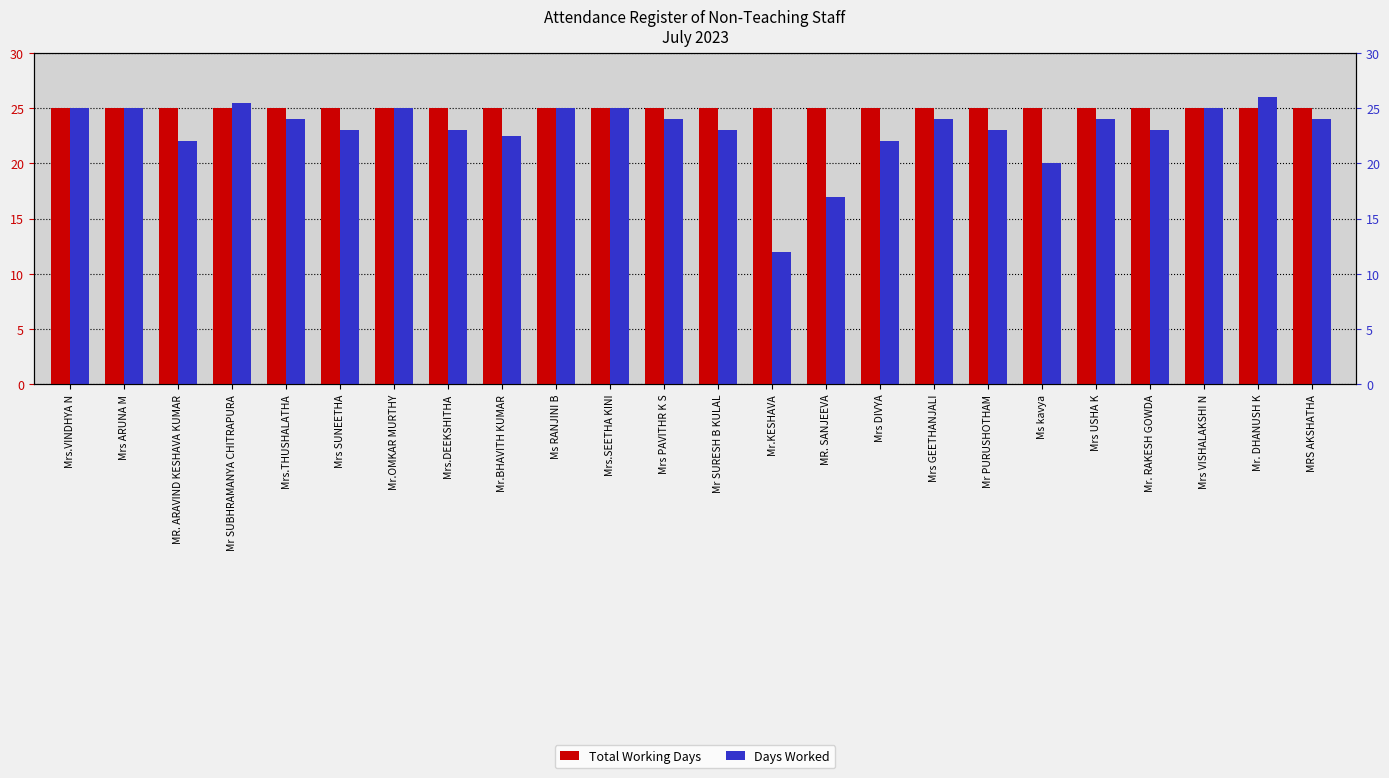

Is the value of Days Worked at Mrs VISHALAKSHI N greater than the value of Total Working Days at Mr. RAKESH GOWDA?

No